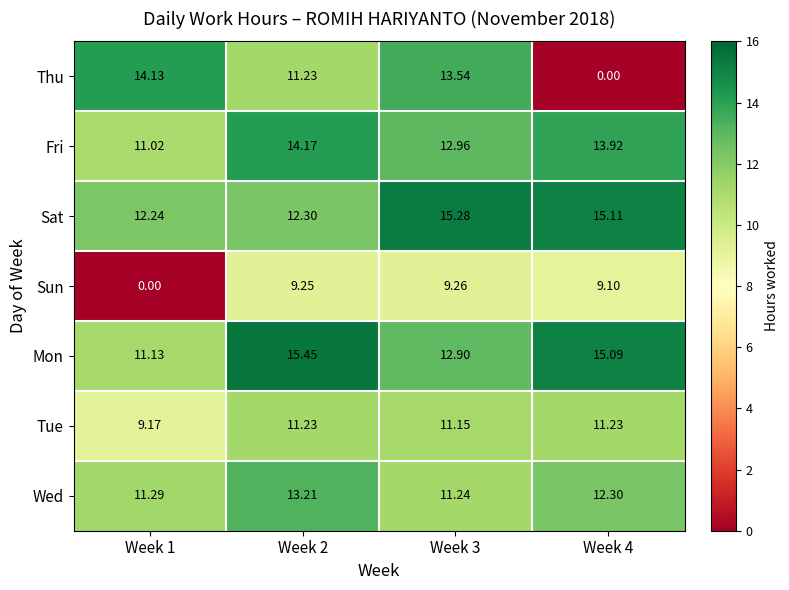

List the series in order of their peak value, highest first.

Mon, Sat, Fri, Thu, Wed, Tue, Sun